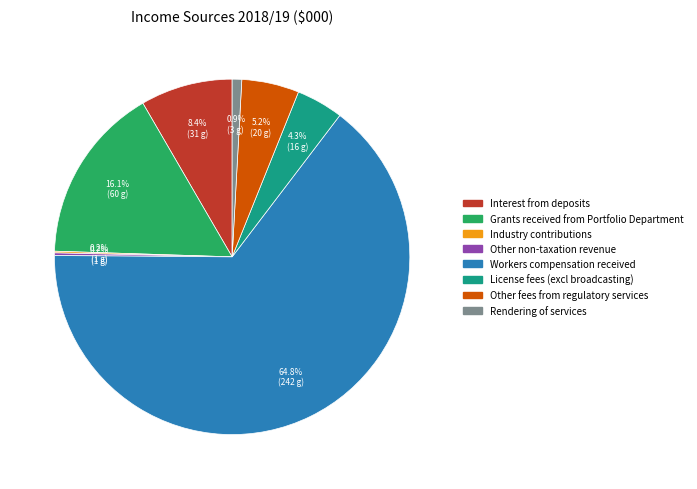

To the nearest percent, what is the average slice percentage?

12%